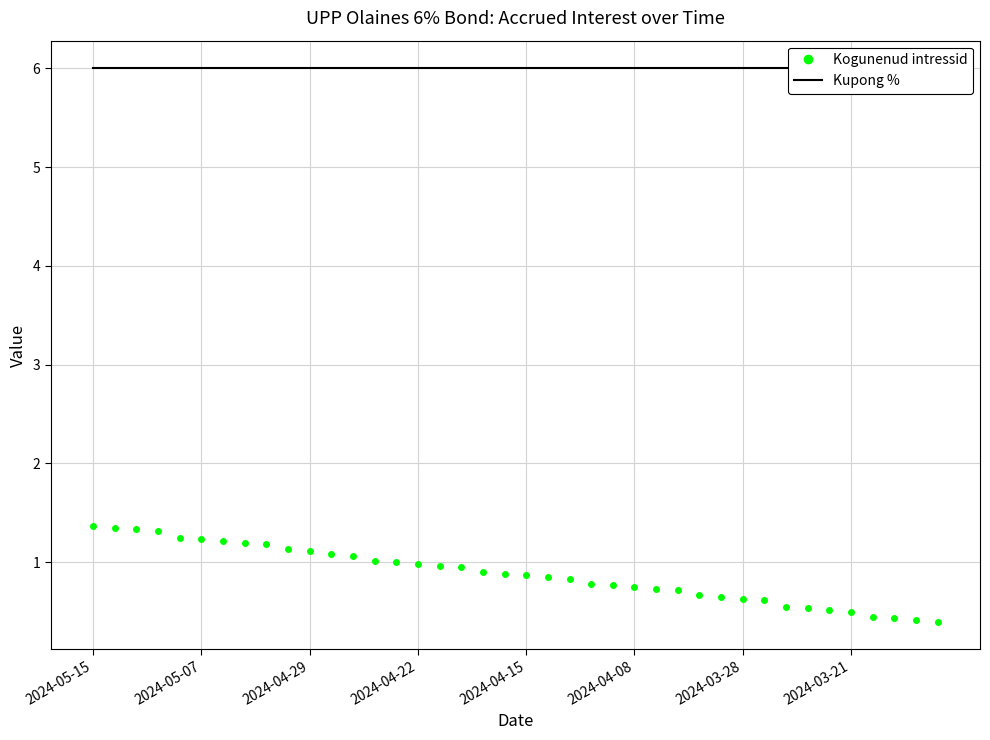

What is the highest value of the Kogunenud intressid series?

1.4